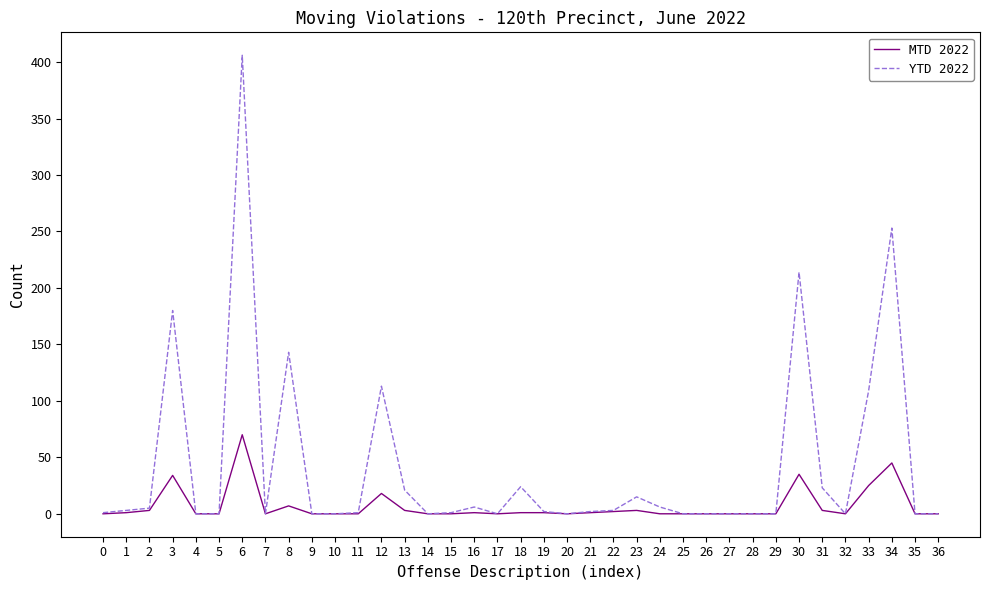

Rank the series by their maximum value, from lowest to highest.

MTD 2022, YTD 2022